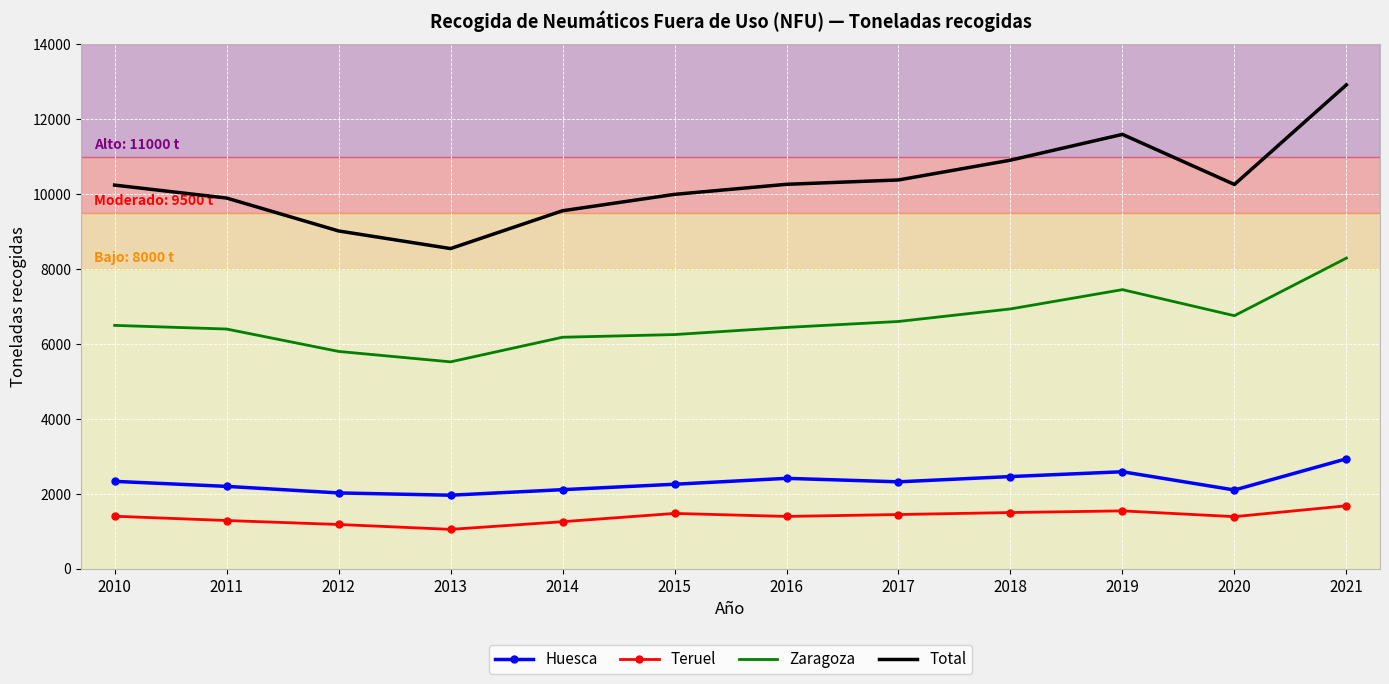

Rank the series at 2018 from highest to lowest value.

Total, Zaragoza, Huesca, Teruel